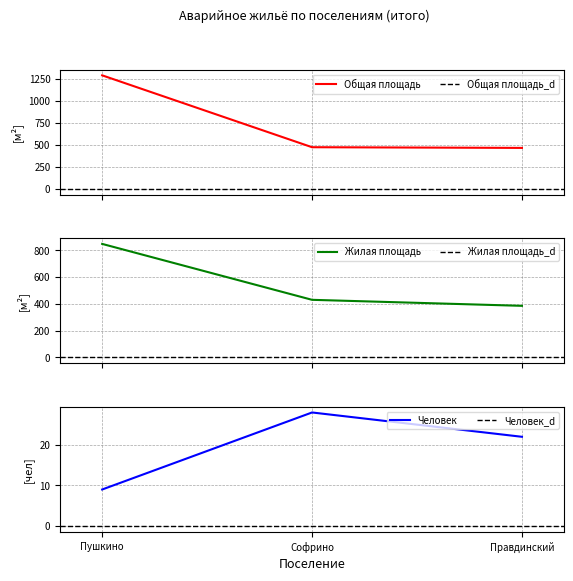

At which category is the sum across all series the highest?

Пушкино